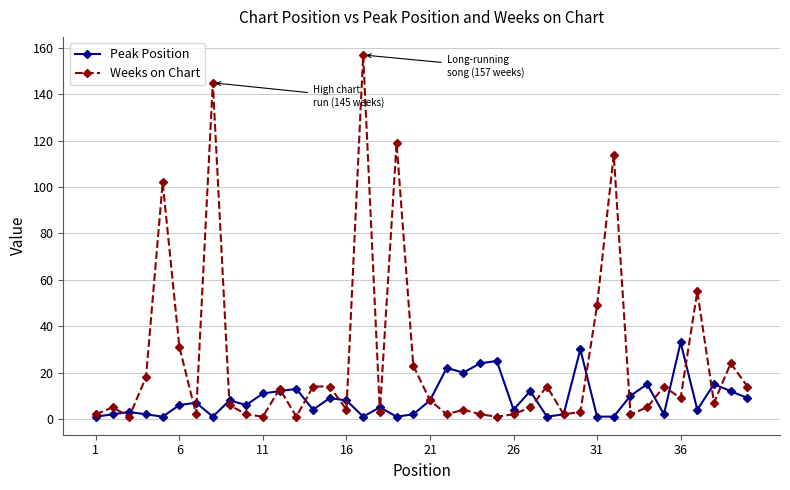

True or false: Peak Position has more than 1 points higher than both neighbors.

True